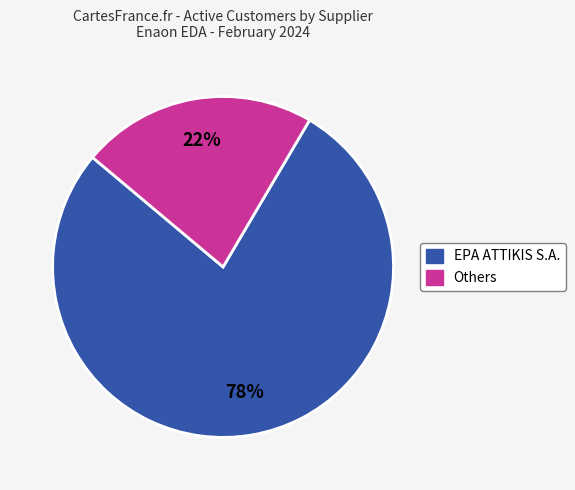

Count the number of slices in the pie.

2